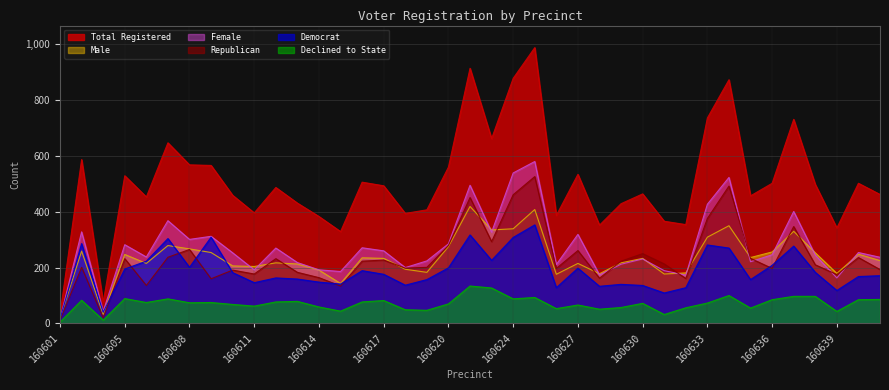

What value does the rep series have at 160635?

233